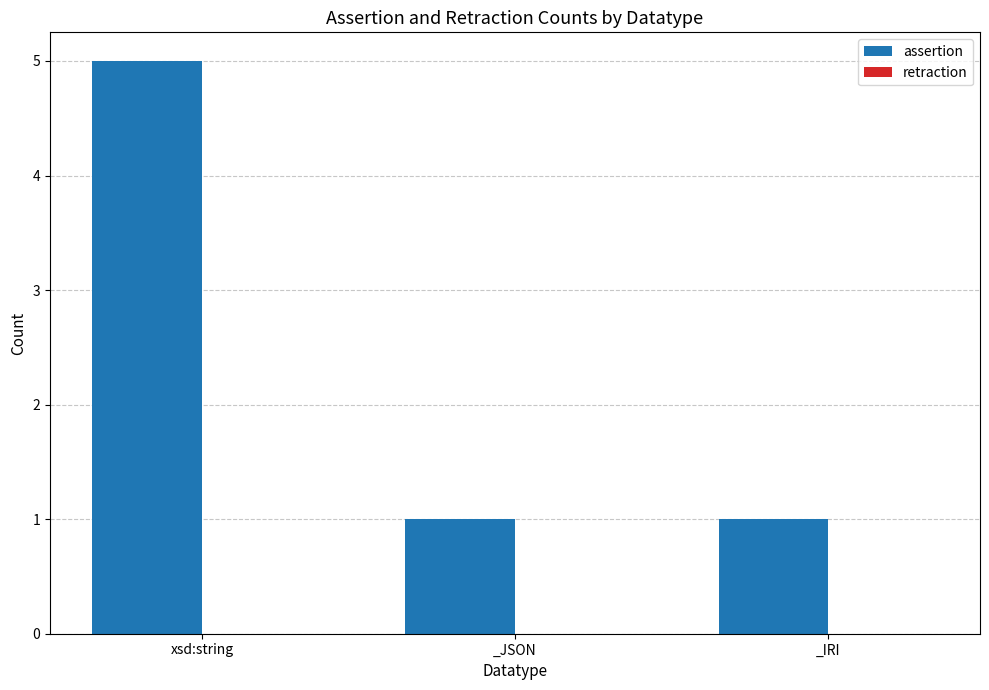

What is the label of the 2nd bar from the left?

_JSON